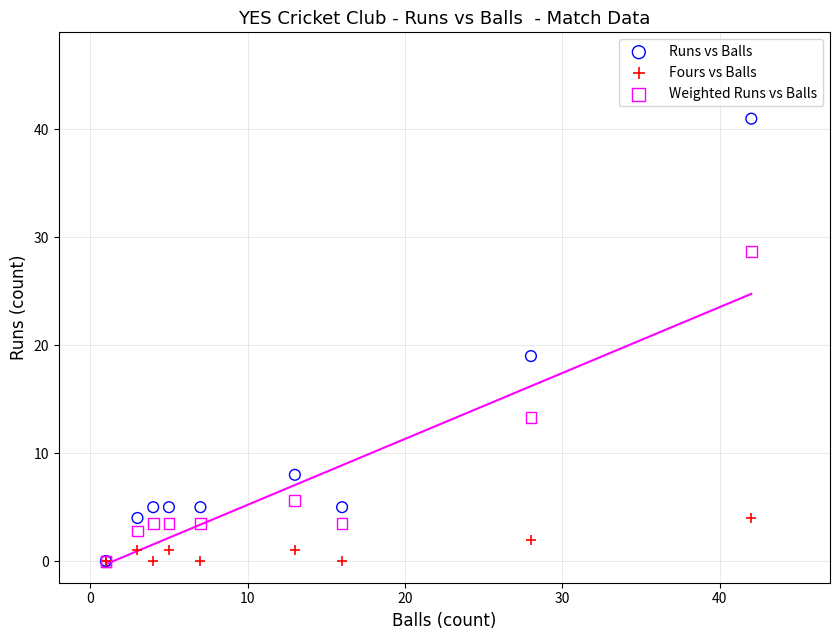

Which series has the widest spread of Y values?

Runs vs Balls